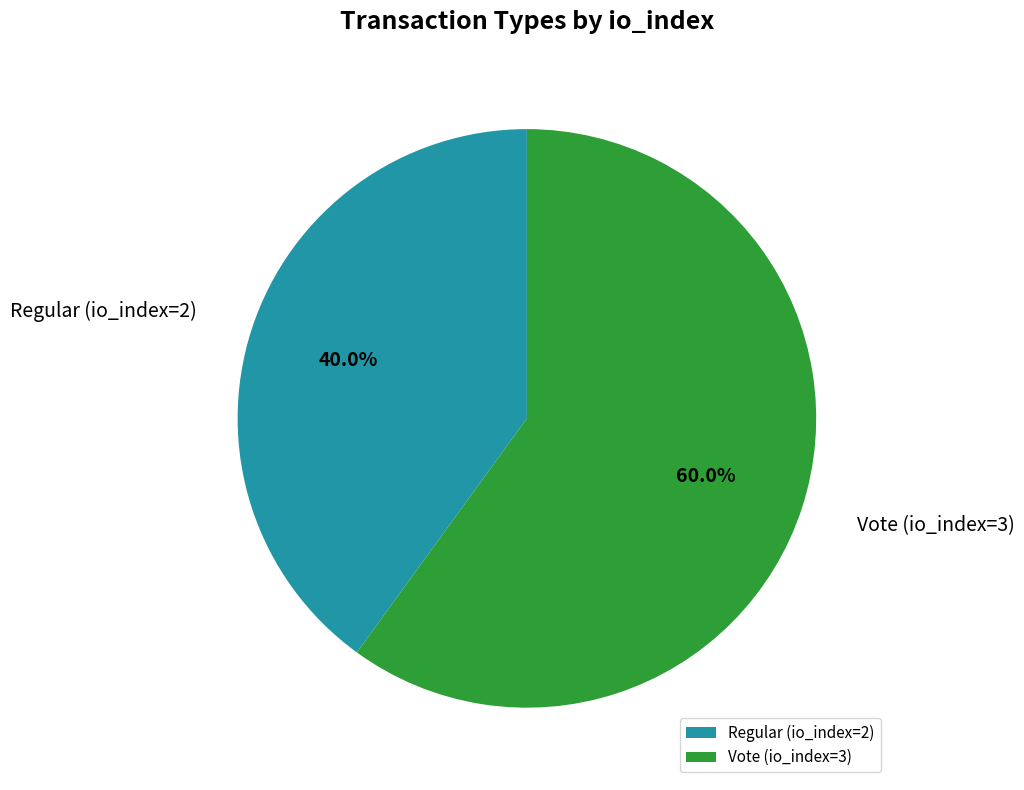

Which has a higher value, Regular (io_index=2) or Vote (io_index=3)?

Vote (io_index=3)